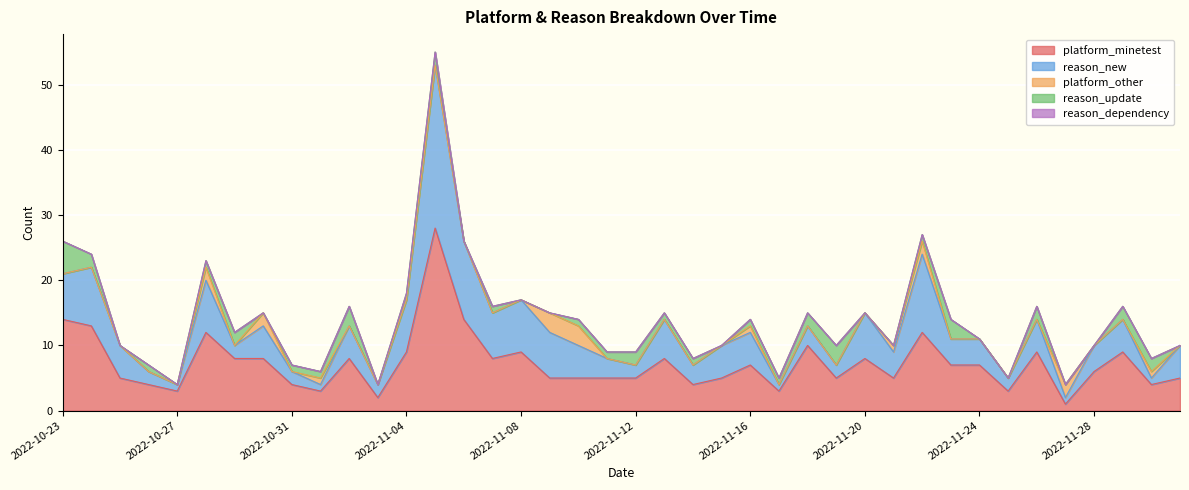

True or false: platform_other has a value of 0 at 2022-10-23.

True